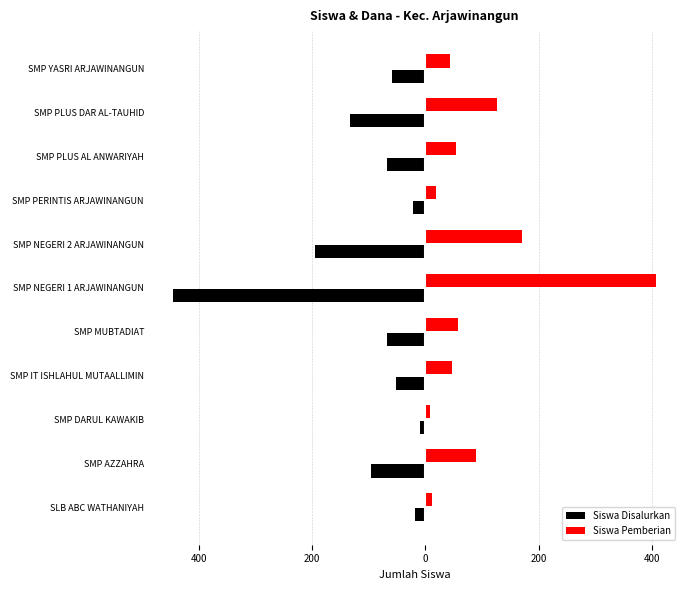

What are all the series names shown in the legend?

Siswa Disalurkan, Siswa Pemberian